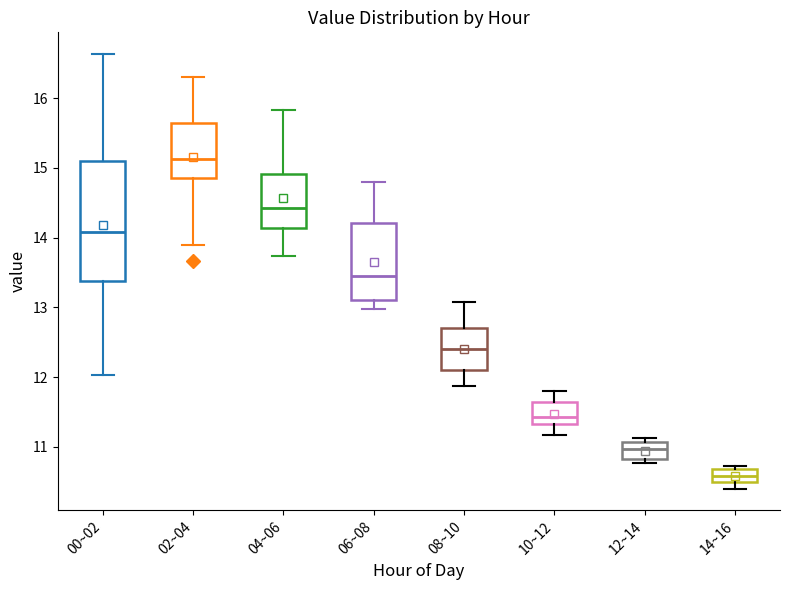

Reading left to right, read every box against the y-axis: the position of its median line, the range the box covers, and the ends of its whiskers. The values are not printed on the chart, so give them approximately, as read against the axis.

00~02: median 14.1, box 13.4 to 15.1, whiskers 12.0 to 16.6
02~04: median 15.1, box 14.9 to 15.6, whiskers 13.9 to 16.3
04~06: median 14.4, box 14.1 to 14.9, whiskers 13.7 to 15.8
06~08: median 13.5, box 13.1 to 14.2, whiskers 13.0 to 14.8
08~10: median 12.4, box 12.1 to 12.7, whiskers 11.9 to 13.1
10~12: median 11.4, box 11.3 to 11.6, whiskers 11.2 to 11.8
12~14: median 11.0, box 10.8 to 11.1, whiskers 10.8 (just below the box's lower edge) to 11.1 (just above the box's upper edge)
14~16: median 10.6, box 10.5 to 10.7, whiskers 10.4 to 10.7 (just above the box's upper edge)